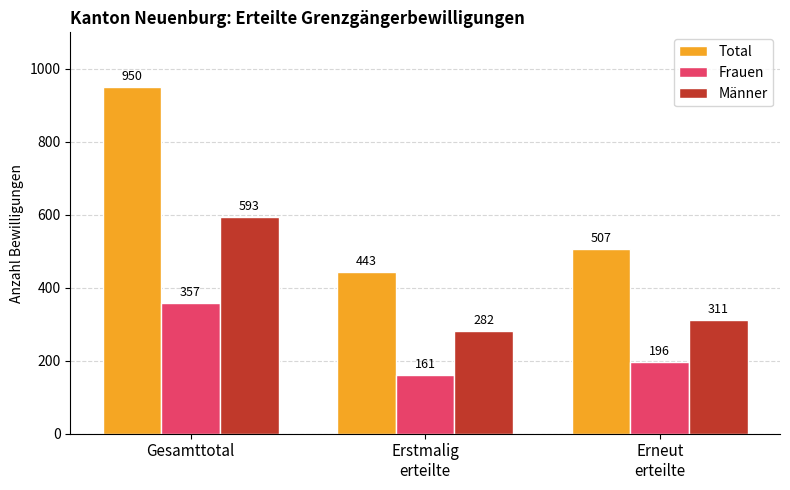

Which series has the largest range (max minus min)?

Total